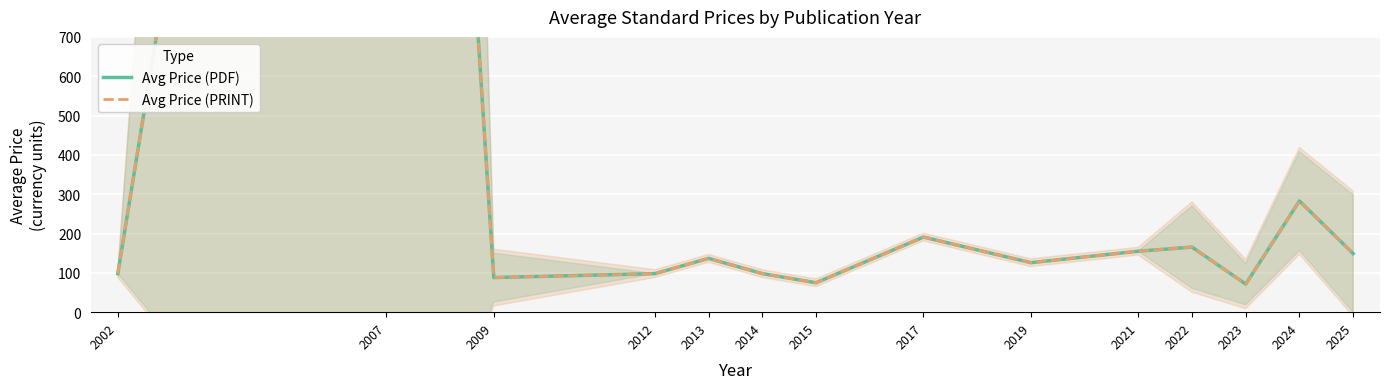

How many data points in Avg Price (PDF) are less than 136?

7